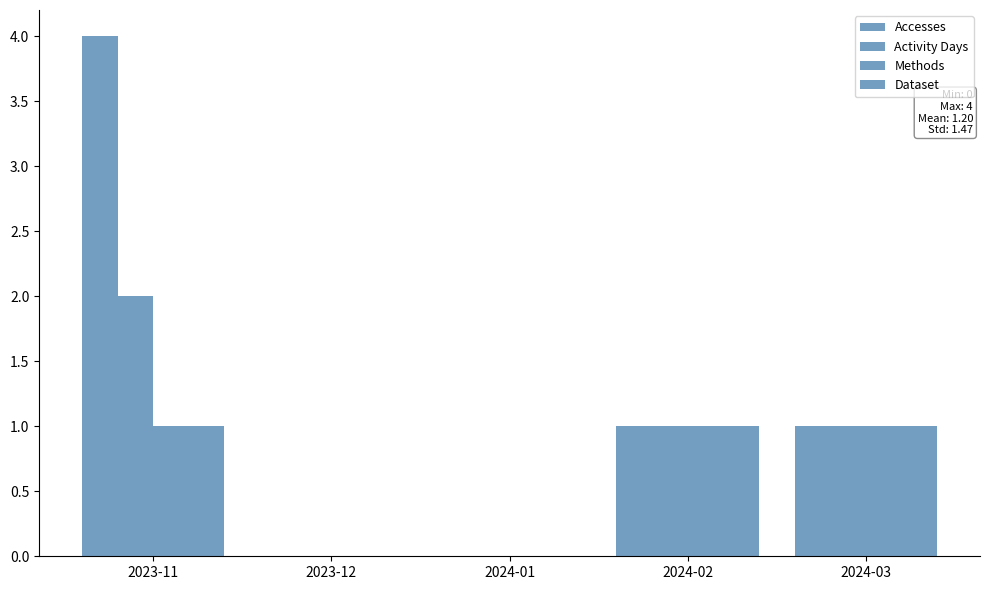

How many data points does each series have?

5